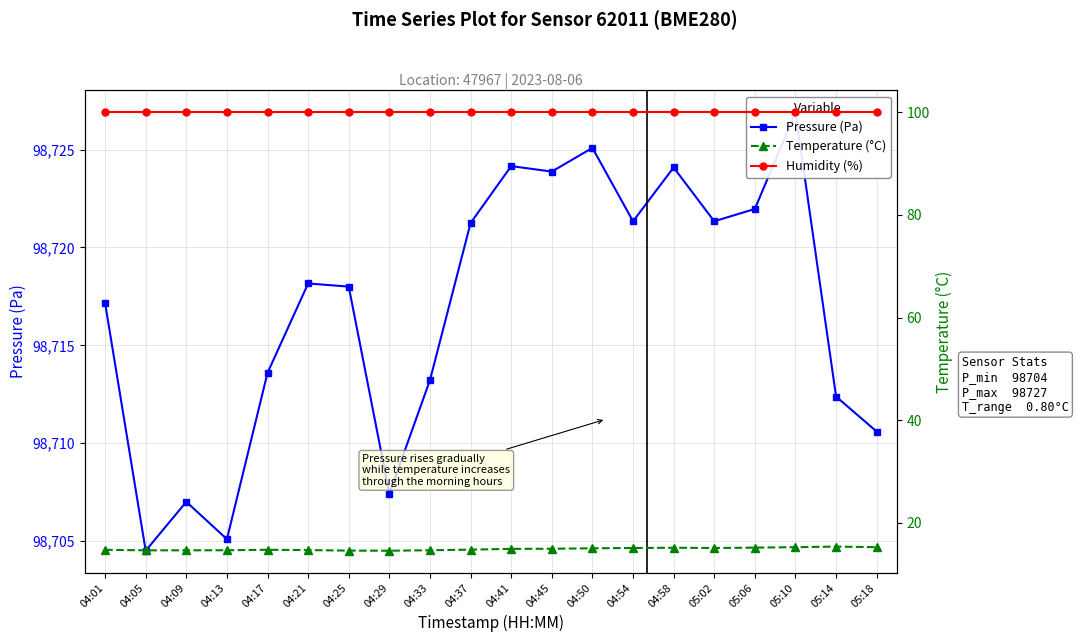

List the series in order of their peak value, lowest first.

Temperature (°C), Humidity (%), Pressure (Pa)